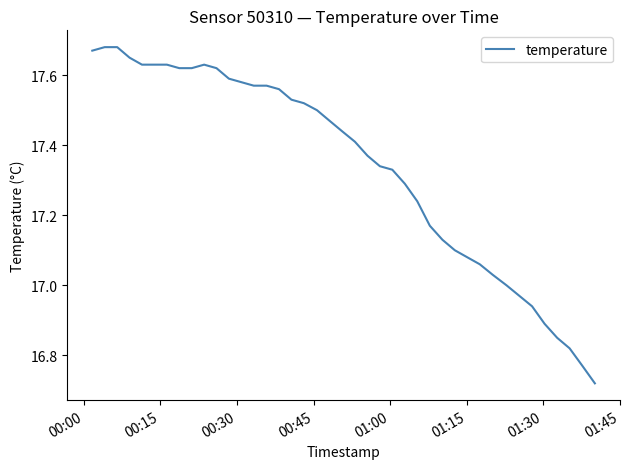

What is the difference between the maximum and minimum values?

1.0